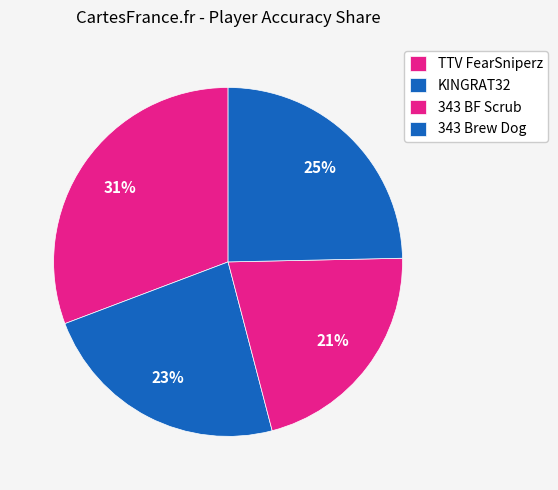

How many slices are in this pie chart?

4